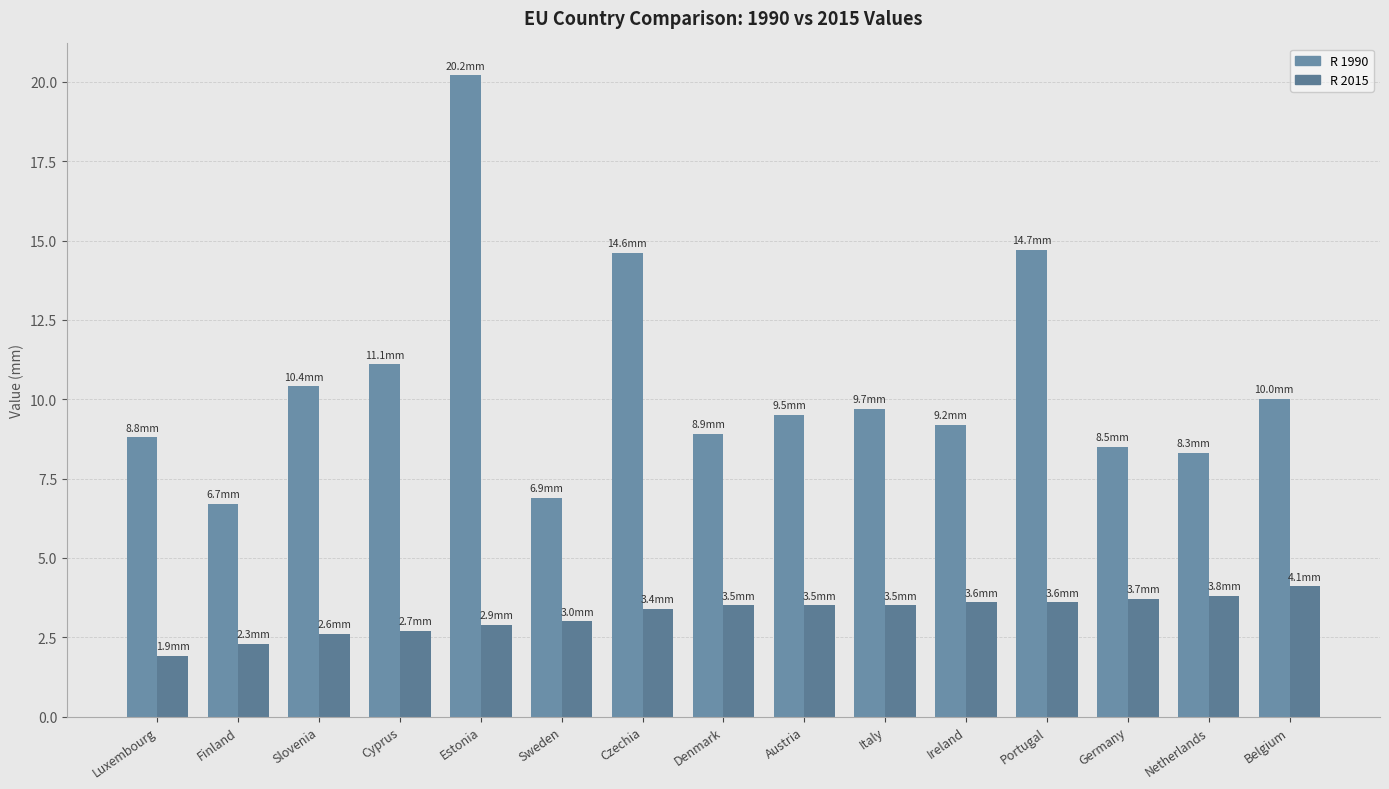

What is the maximum value shown in the chart?

20.2